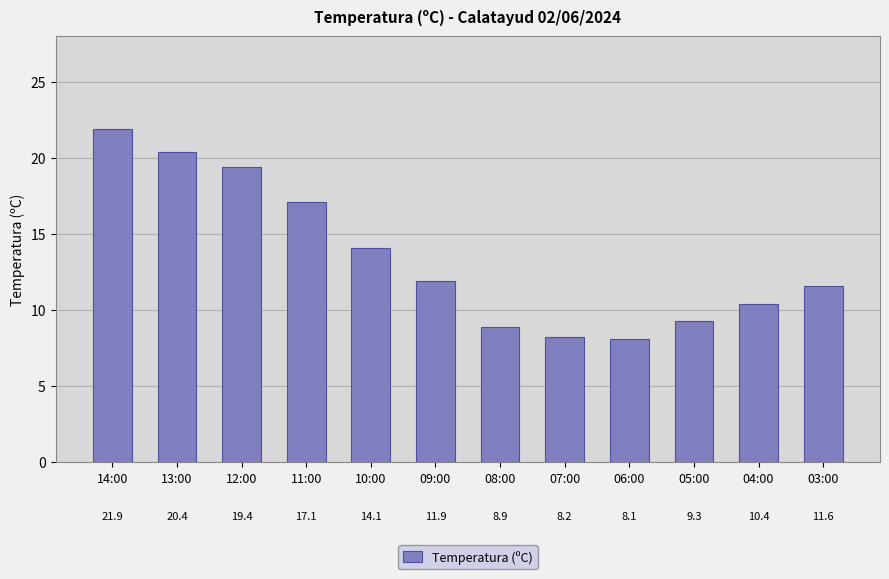

Does the chart contain any negative values?

No